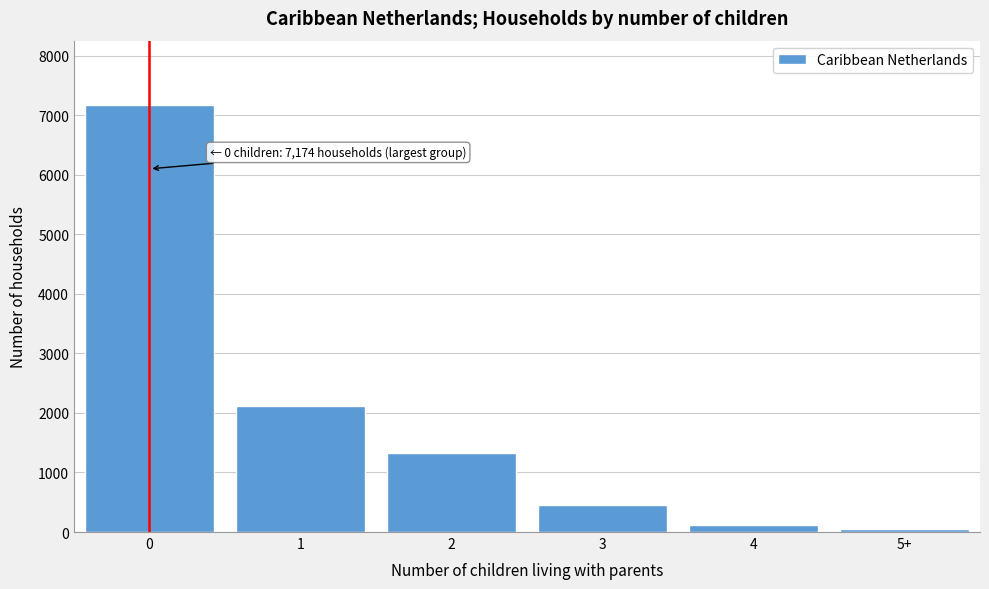

Reading left to right, list all the values displayed in this chart.

7174	2124	1324	454	116	47